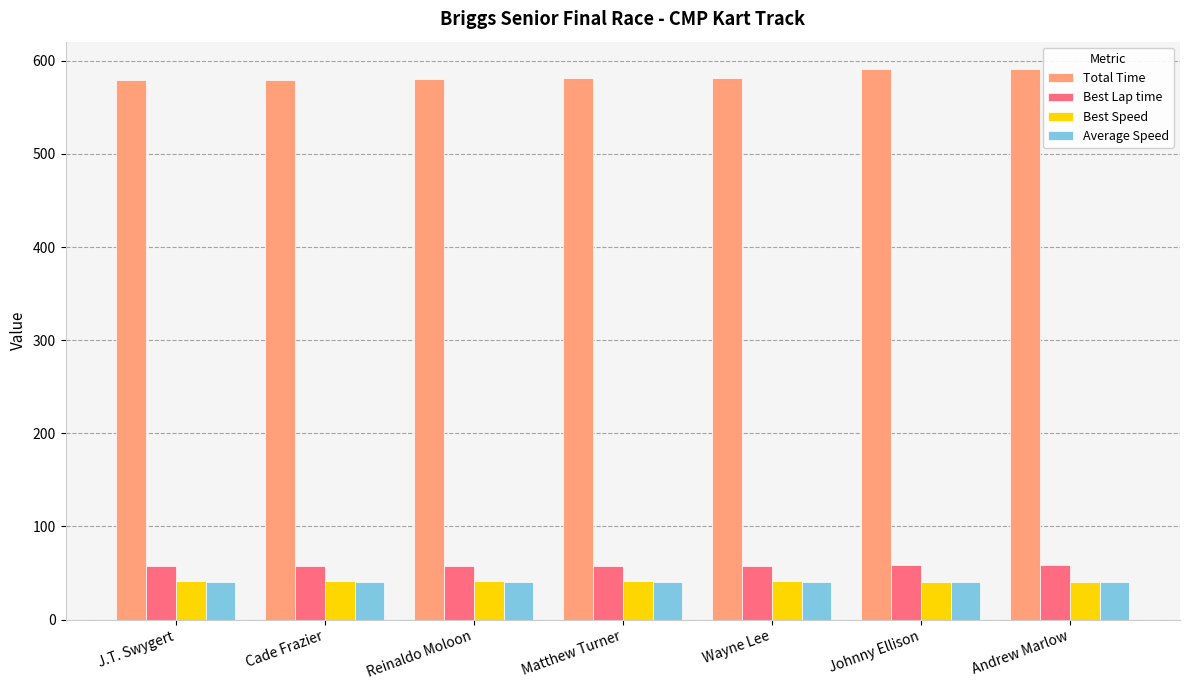

Is the value of Total Time at Reinaldo Moloon greater than the value of Average Speed at Cade Frazier?

Yes